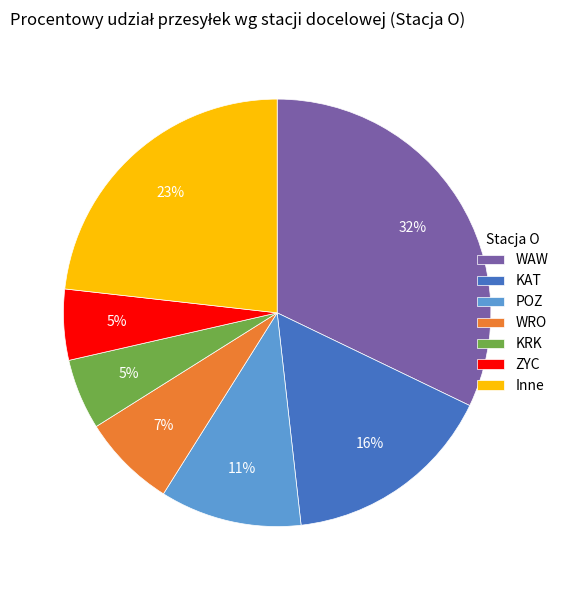

Between KRK and POZ, which is larger?

POZ